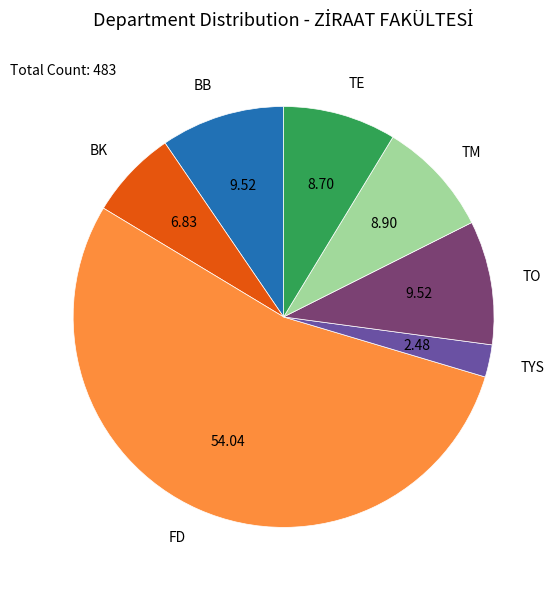

Does any single category account for the majority?

Yes